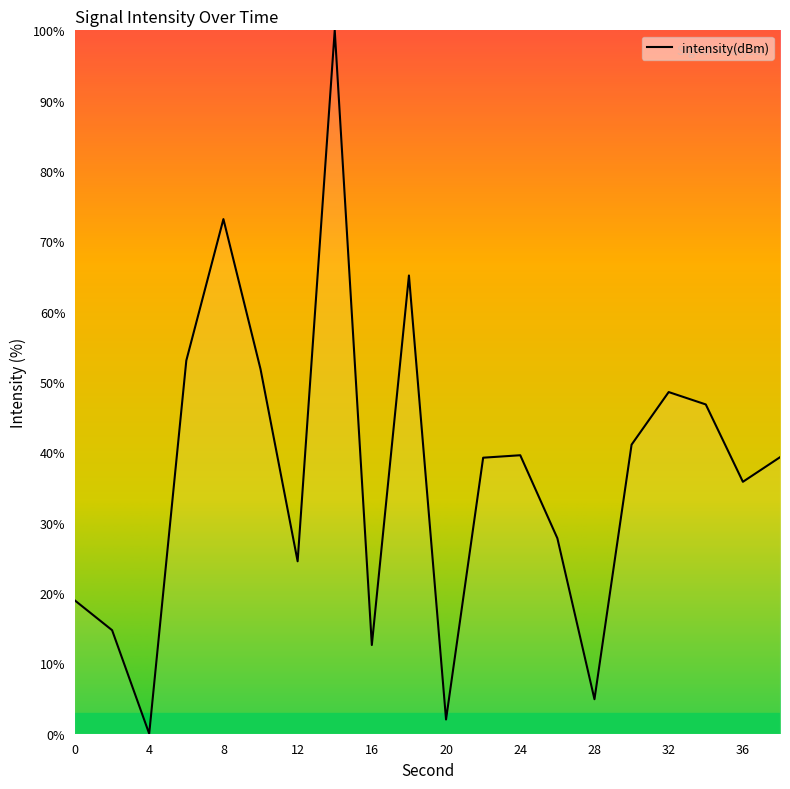

What is the maximum value shown in the chart?

100.0